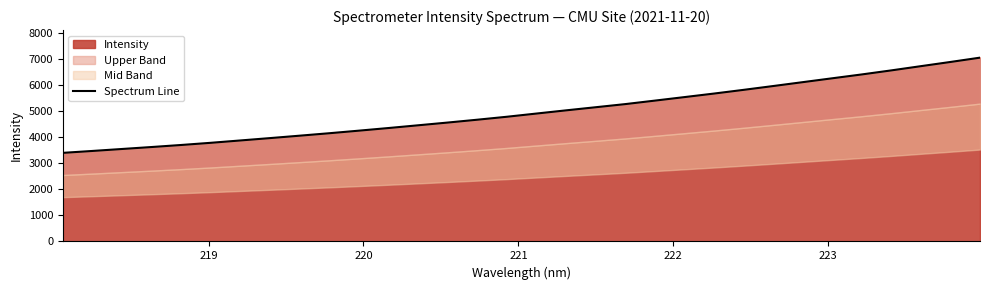

The value at 12 is 7069.9. True or false?

False